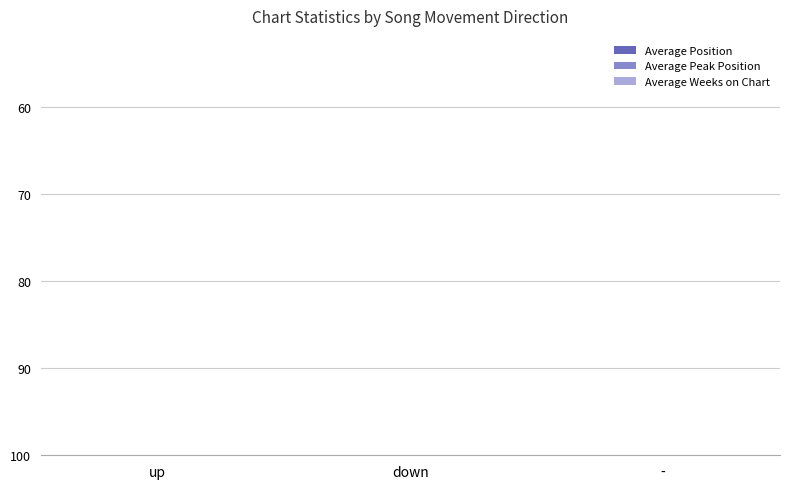

The Average Position series shows 8.7 at up. True or false?

False